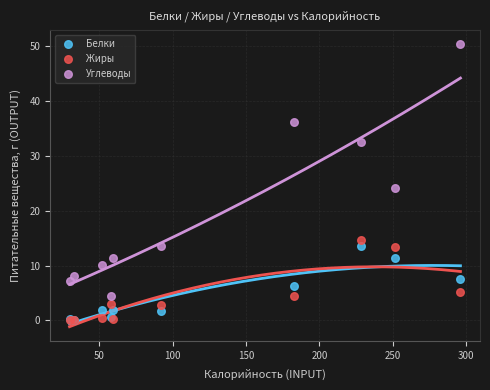

Which series has the largest Y range (max minus min)?

Углеводы